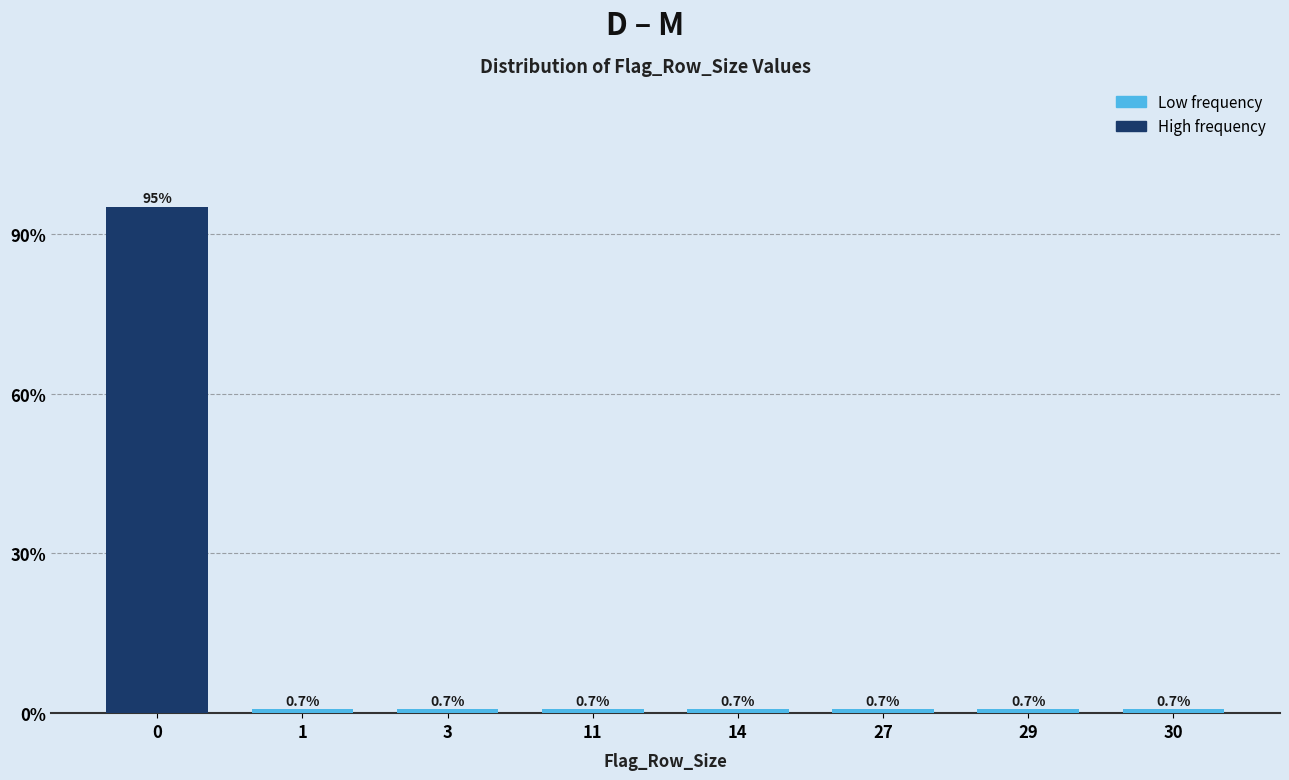

Reading right to left, extract all data points from this chart.

0.7	0.7	0.7	0.7	0.7	0.7	0.7	95.2